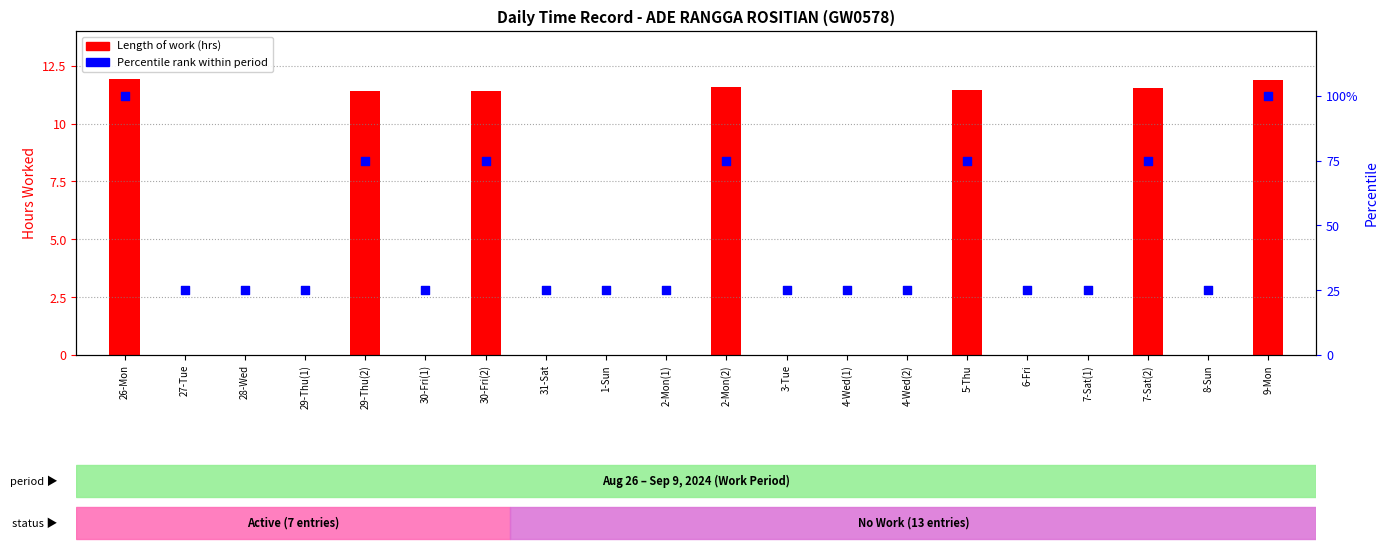

Which series reaches the maximum Y coordinate?

Percentile rank